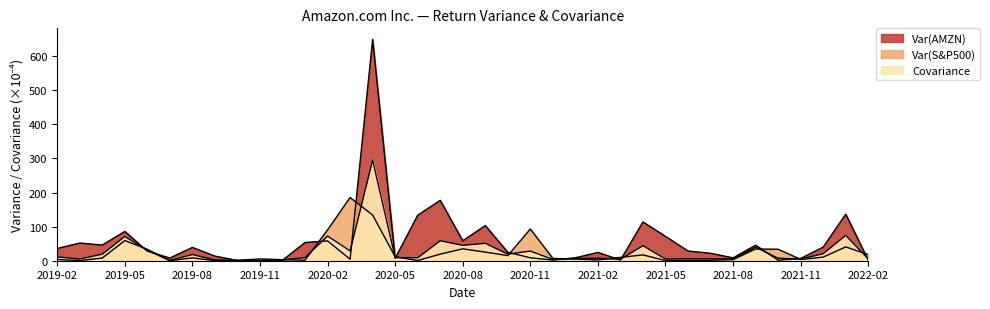

Is it true that Covariance equals 6.6 at 2021-01?

True